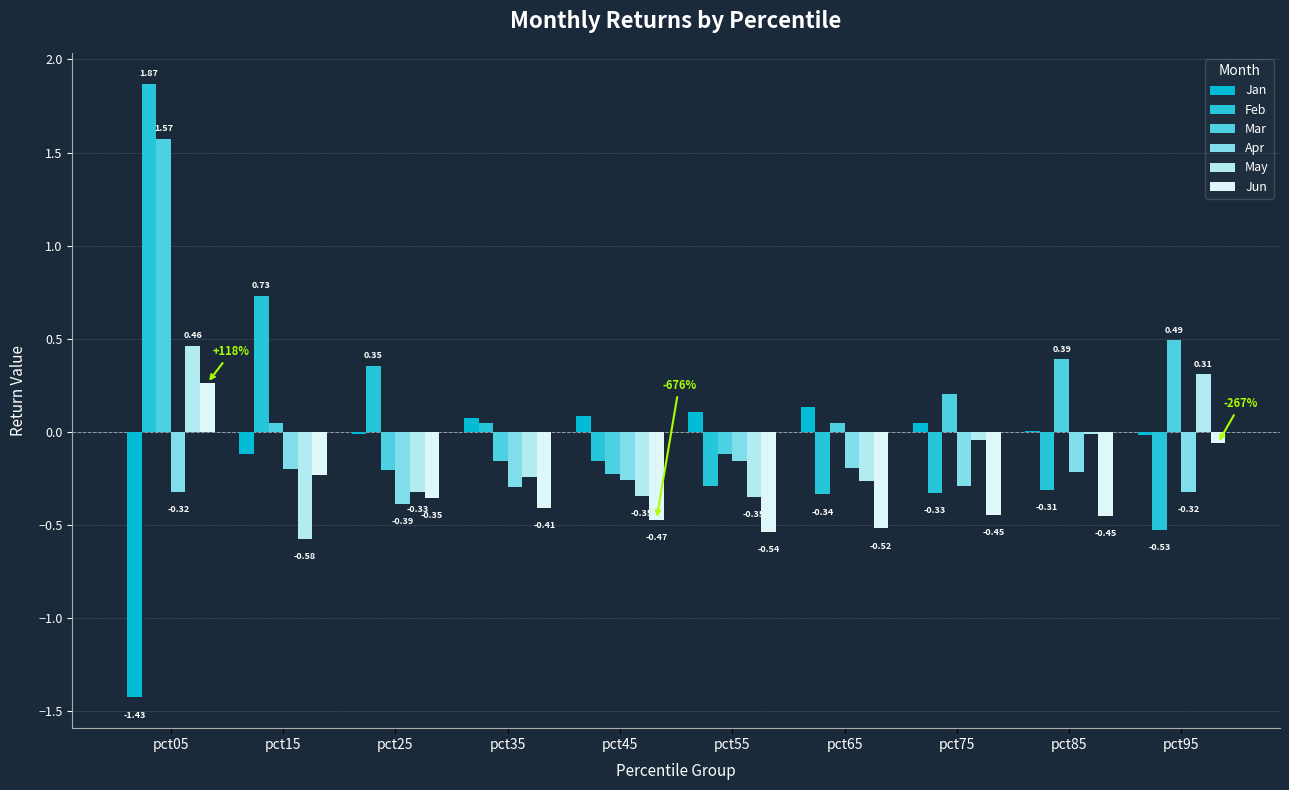

Which series has the largest total across all categories?

Mar